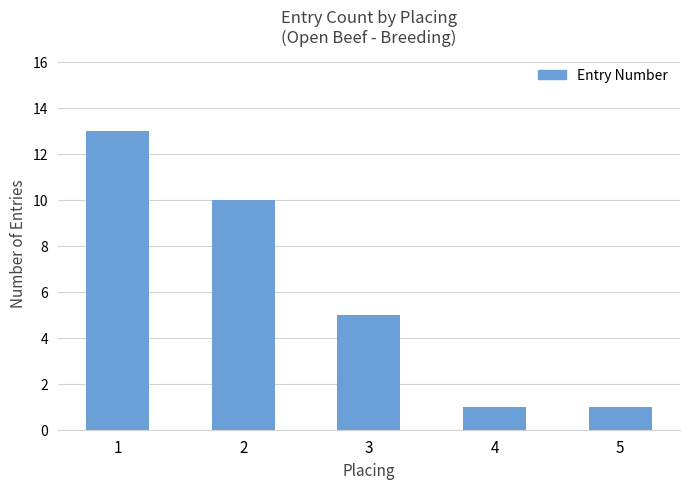

How many data points are less than 5?

2